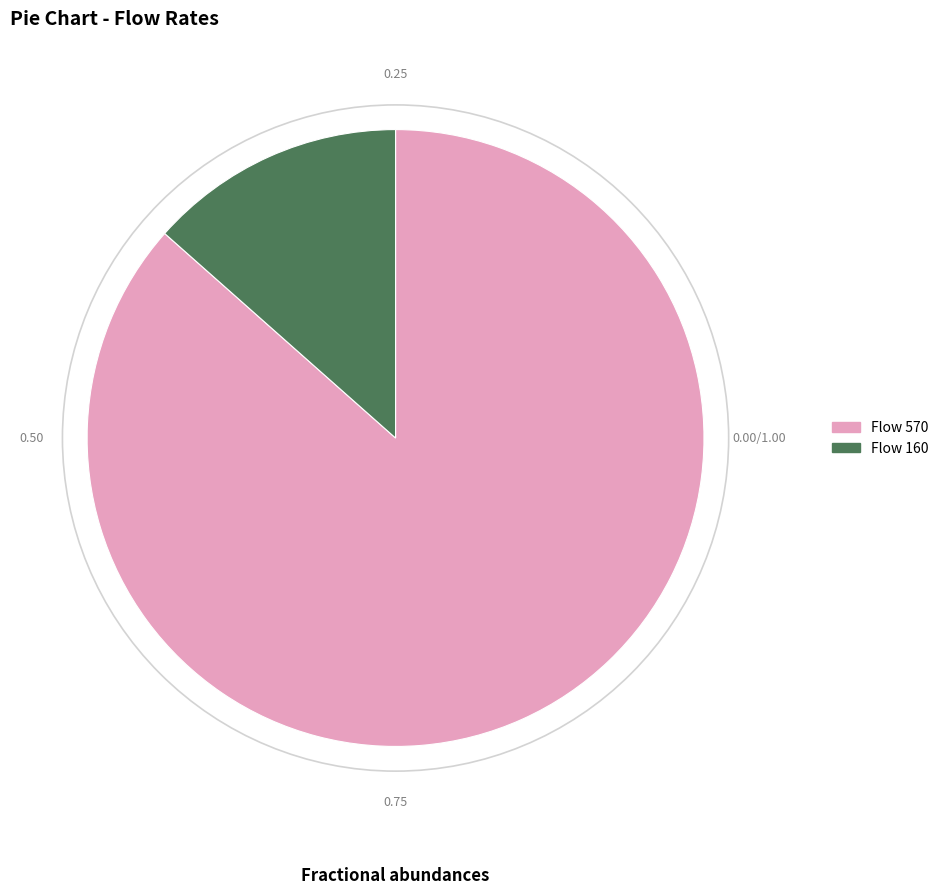

Is the sum of Flow 570 and Flow 160 greater than half?

Yes